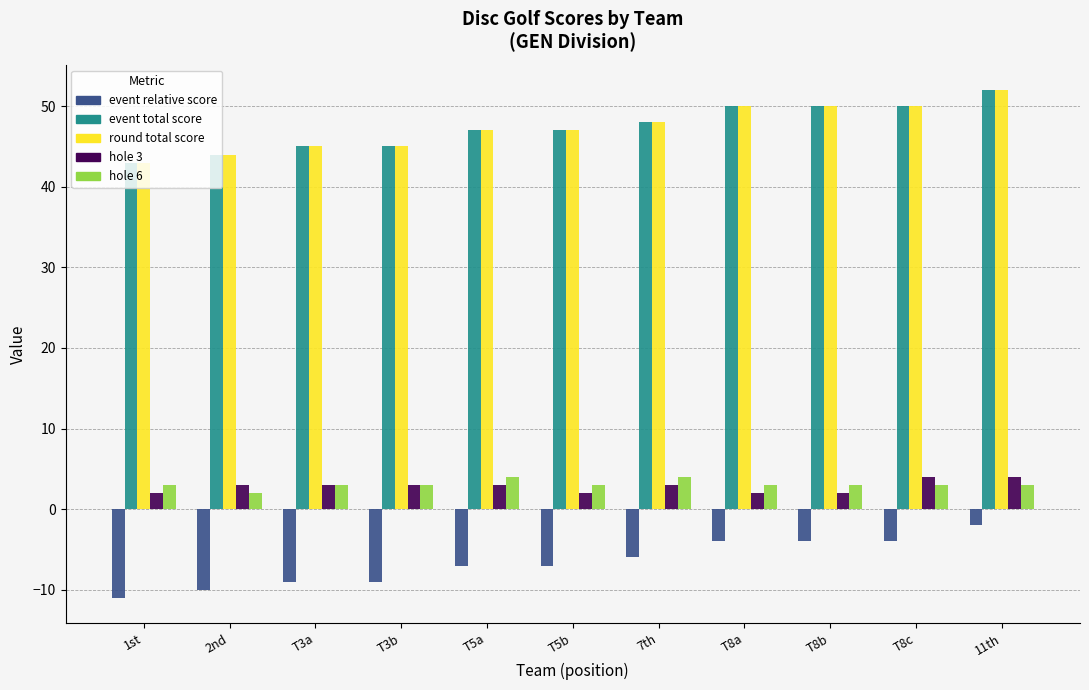

What is the spread (max minus min) of values at T8c?

54